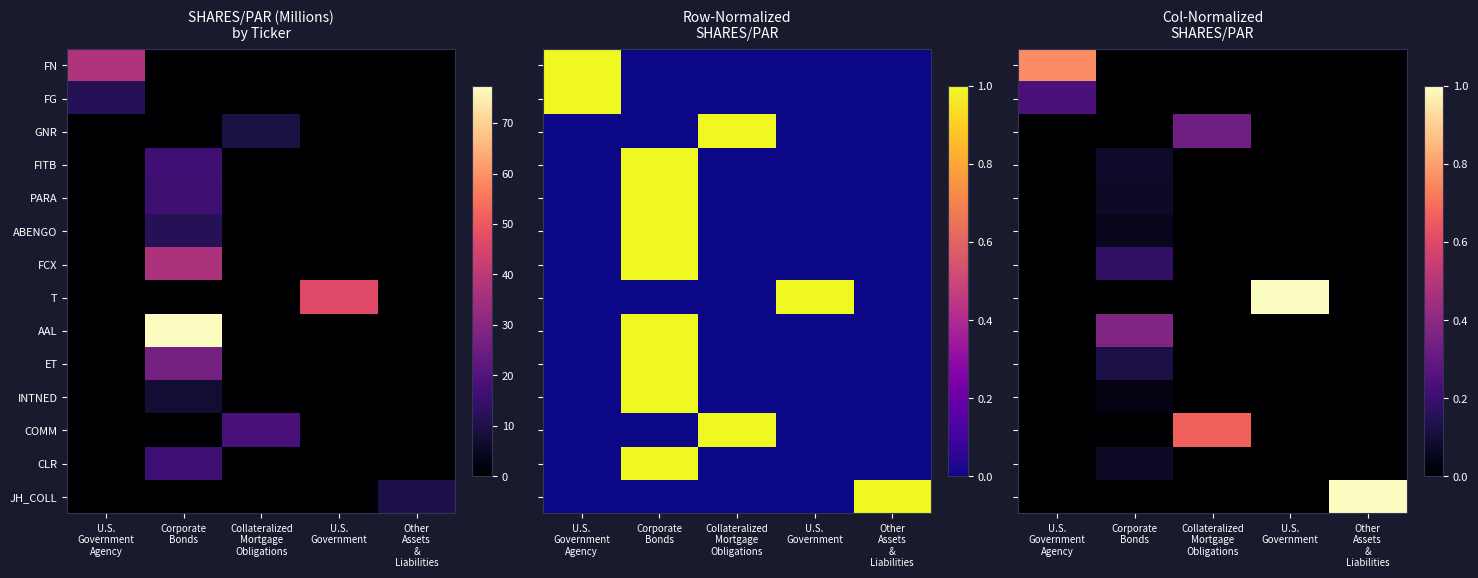

Rank the series at U.S. Government Agency from lowest to highest value.

GNR, FITB, PARA, ABENGO, FCX, T, AAL, ET, INTNED, COMM, CLR, JH_COLL, FG, FN